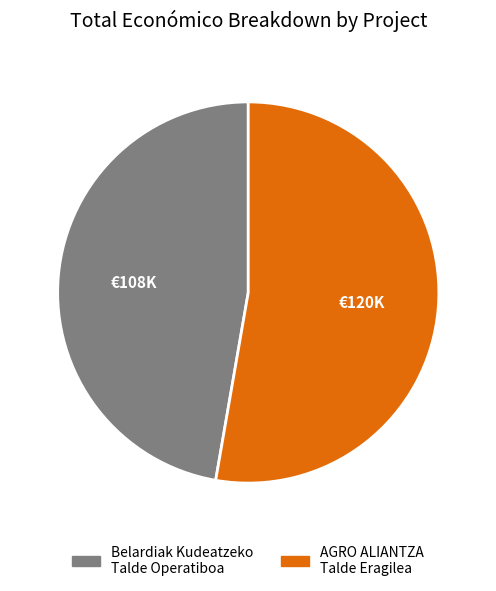

What is the ratio of the value at Belardiak Kudeatzeko Talde Operatiboa to the value at AGRO ALIANTZA Talde Eragilea?

0.9